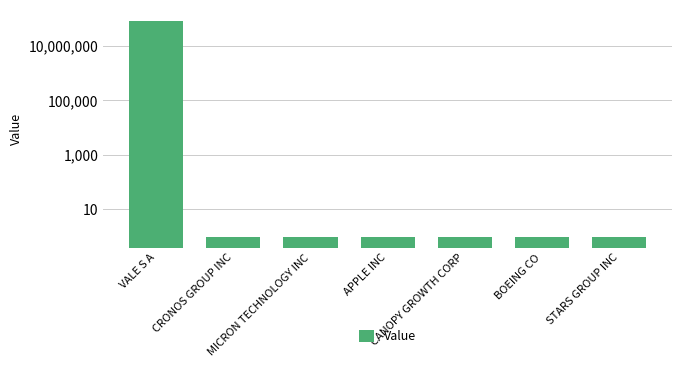

Reading right to left, list all the values displayed in this chart.

1	1	1	1	1	1	83183000